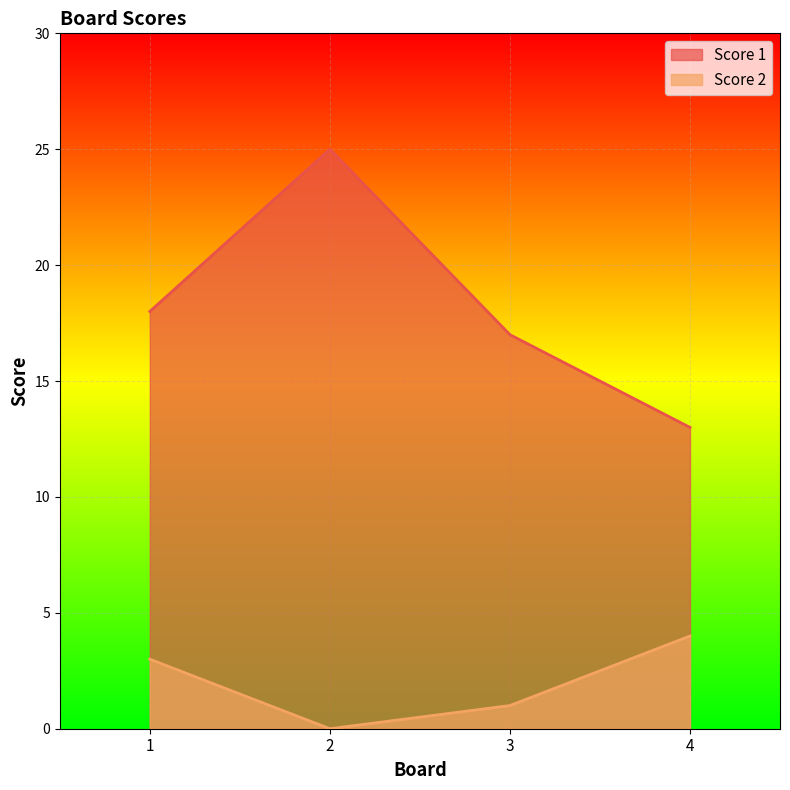

How many distinct data groups are displayed?

2